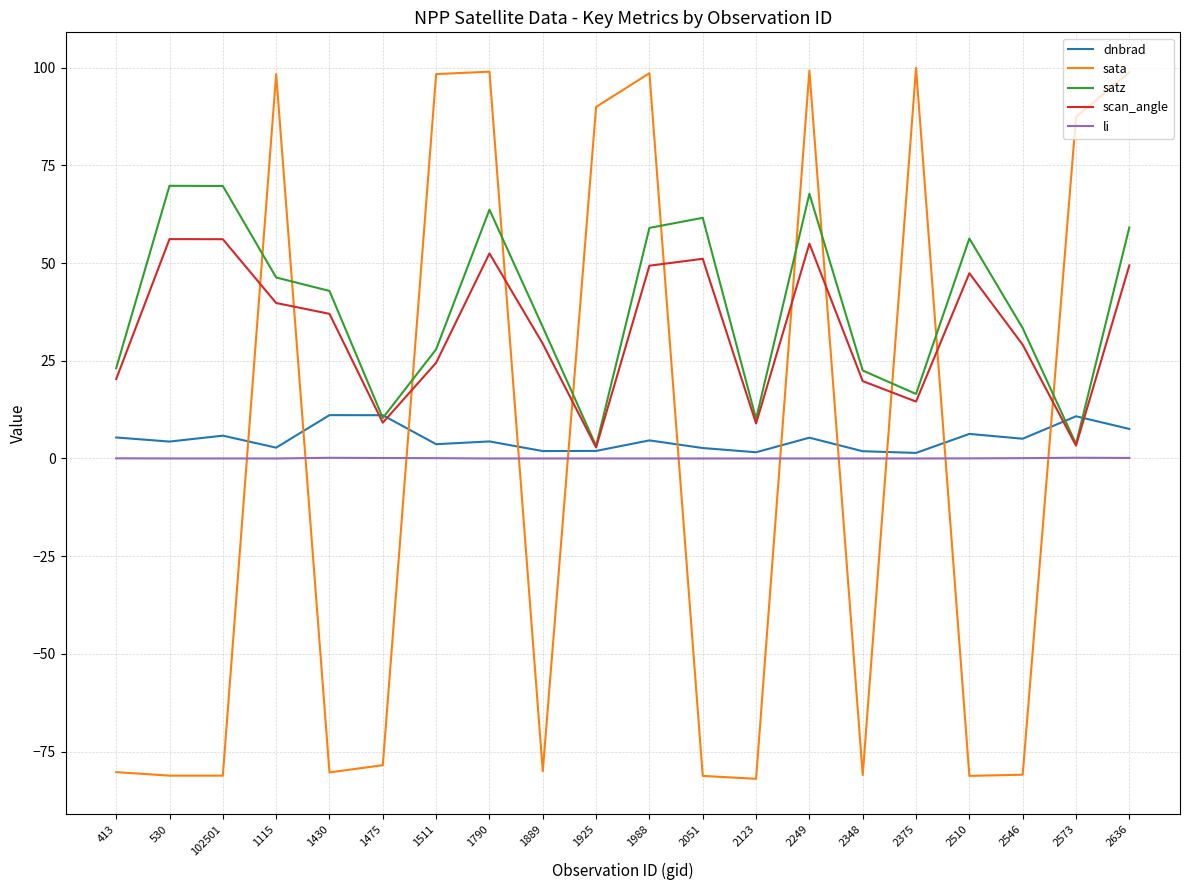

What are all the series names shown in the legend?

dnbrad, sata, satz, scan_angle, li